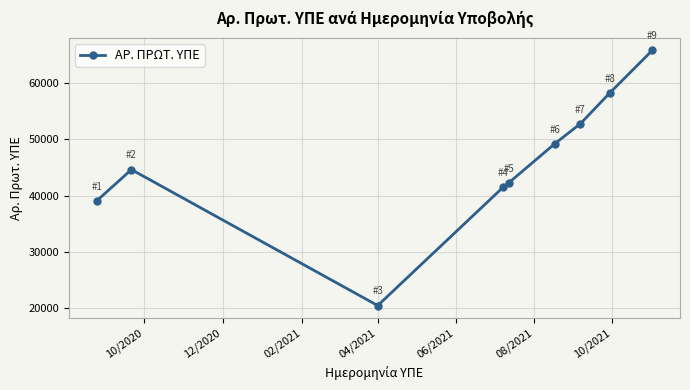

What is the greatest value displayed?

65821